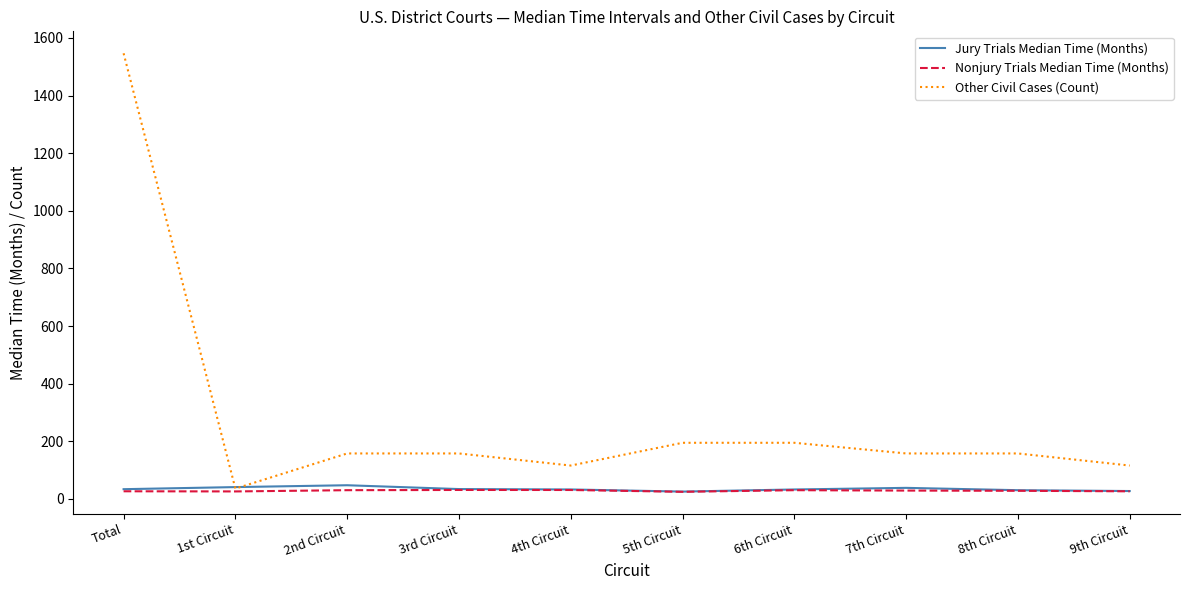

Which series has the widest spread of values?

Other Civil Cases (Count)